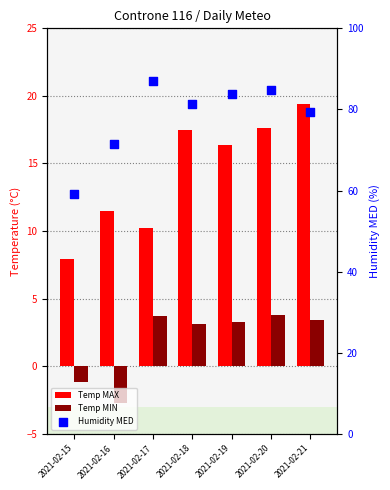

What is the total value across all series at 2021-02-15?

65.8